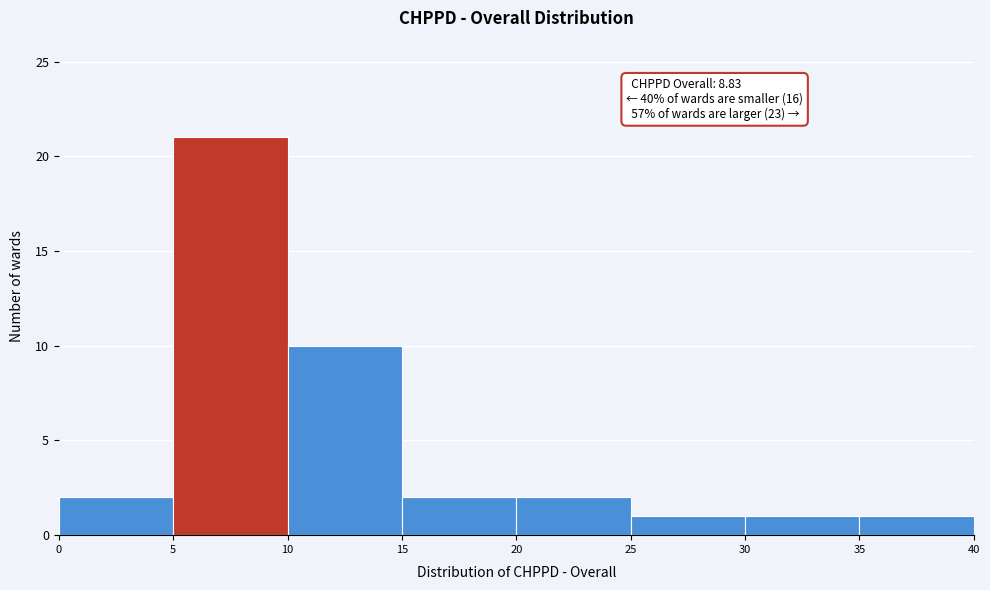

Over which range of the x-axis is the bar tallest?

5 to 10